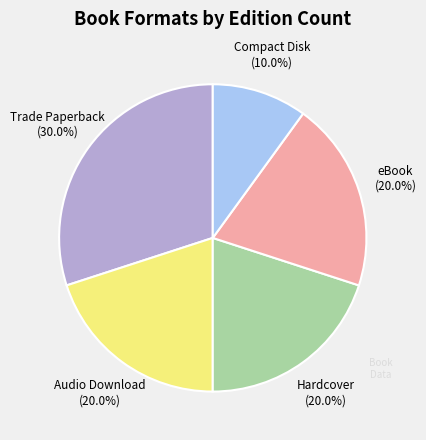

Combined, what portion of the pie is Audio Download and Hardcover?

40.0%